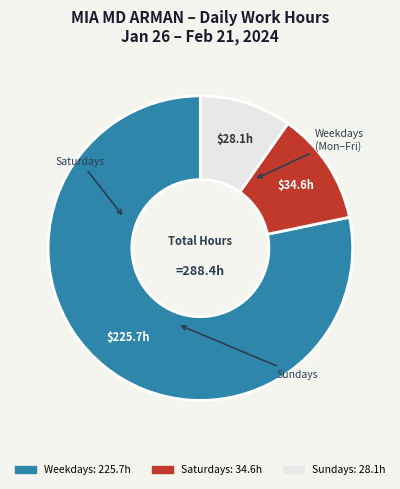

Is there a majority slice in this chart?

Yes